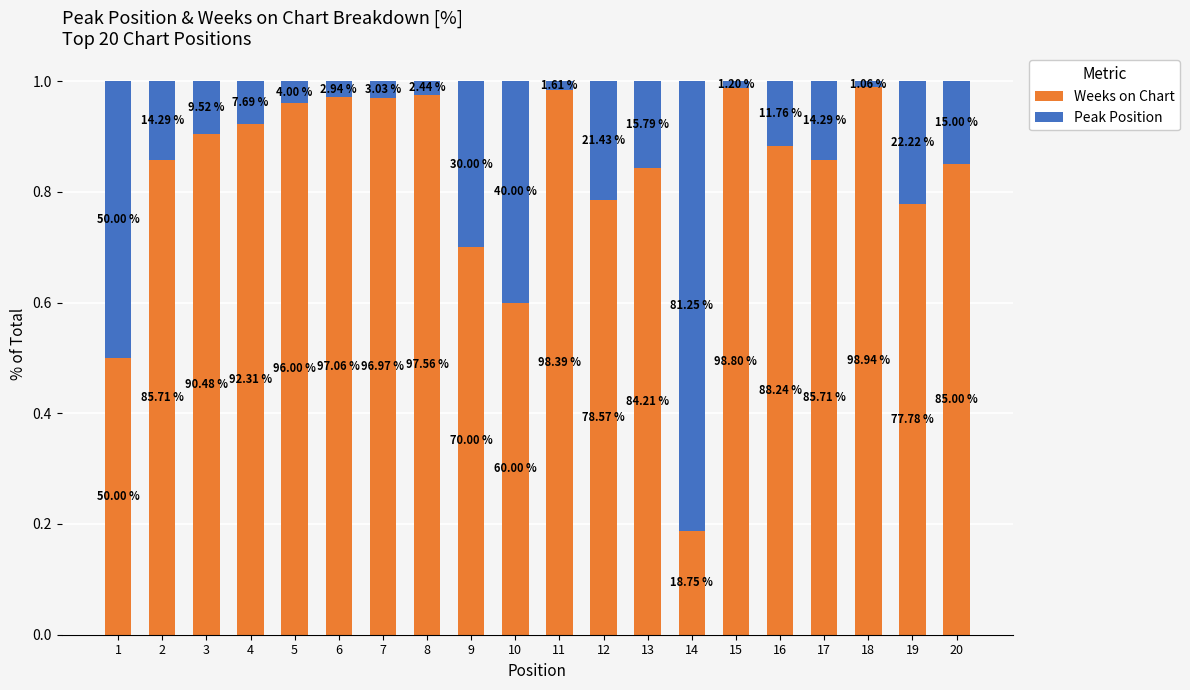

What is the average value of the Weeks on Chart series?

0.8